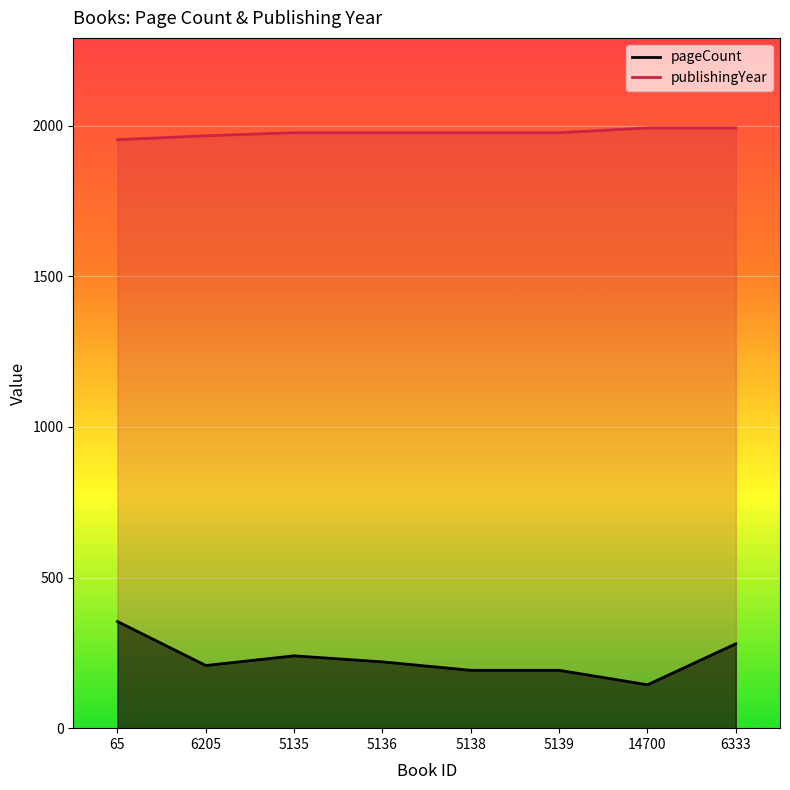

List the series in order of their peak value, highest first.

publishingYear, pageCount